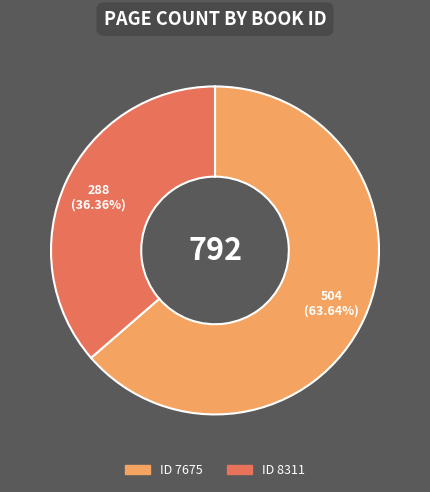

How many slices are in this pie chart?

2